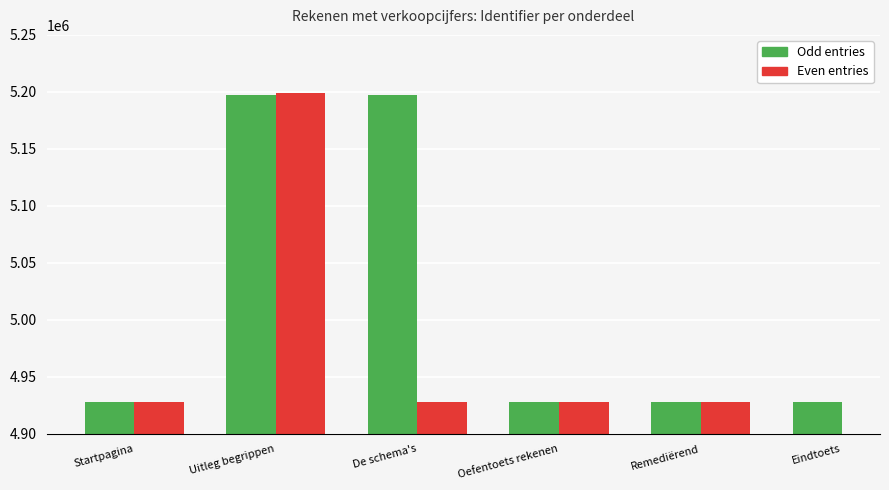

How many values are below 4927831?

5